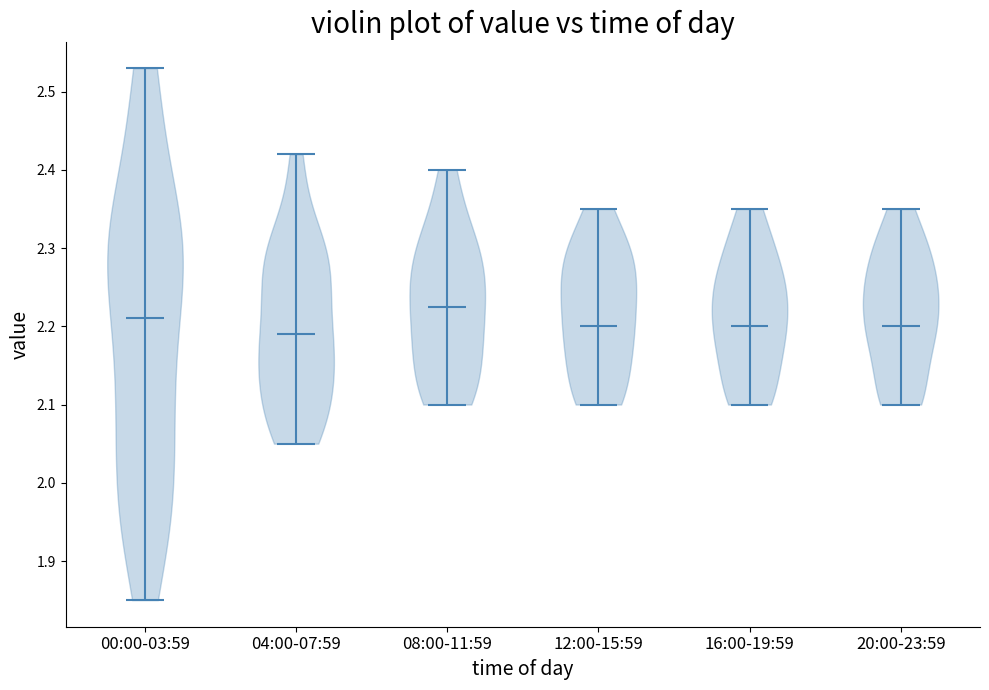

Reading left to right, read every violin against the y-axis: where its median line is, and the lowest and highest points it reaches. The values are not printed on the chart, so give them approximately, as read against the axis.

00:00-03:59: median line 2.21, lowest point 1.85, highest point 2.53
04:00-07:59: median line 2.19, lowest point 2.05, highest point 2.42
08:00-11:59: median line 2.23, lowest point 2.10, highest point 2.40
12:00-15:59: median line 2.20, lowest point 2.10, highest point 2.35
16:00-19:59: median line 2.20, lowest point 2.10, highest point 2.35
20:00-23:59: median line 2.20, lowest point 2.10, highest point 2.35